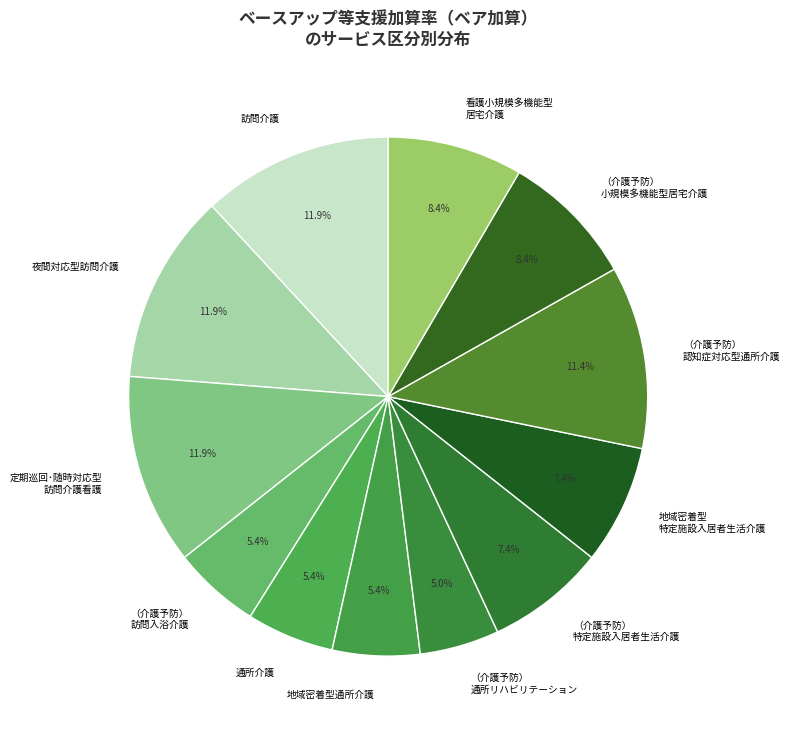

Is there any slice that represents more than half of the pie?

No